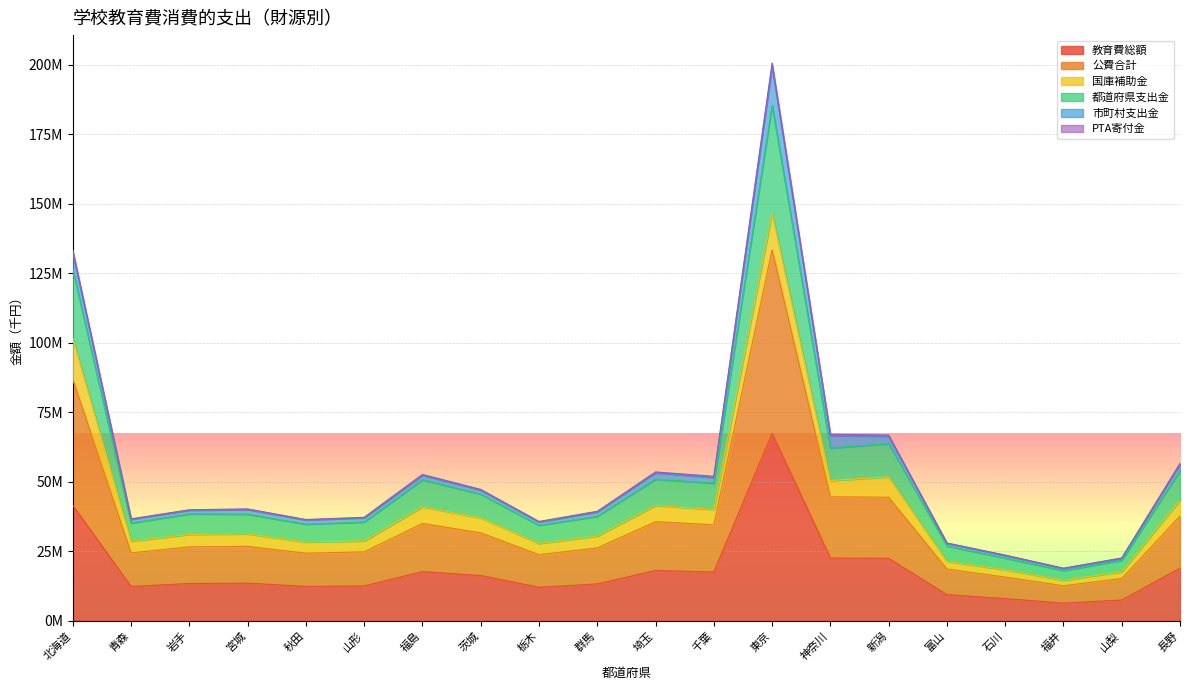

How many categories are shown in the chart?

20